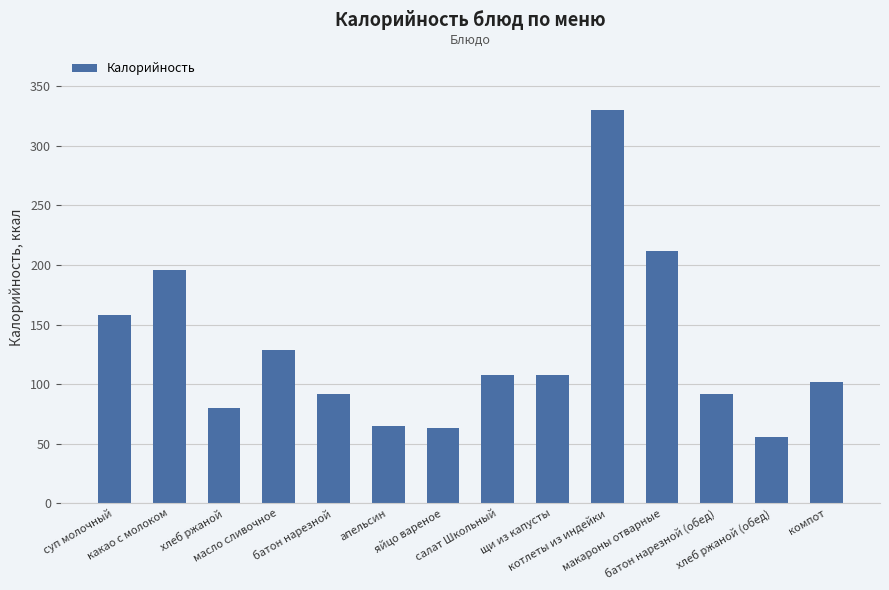

What is the value of the 6th bar from the left?

65